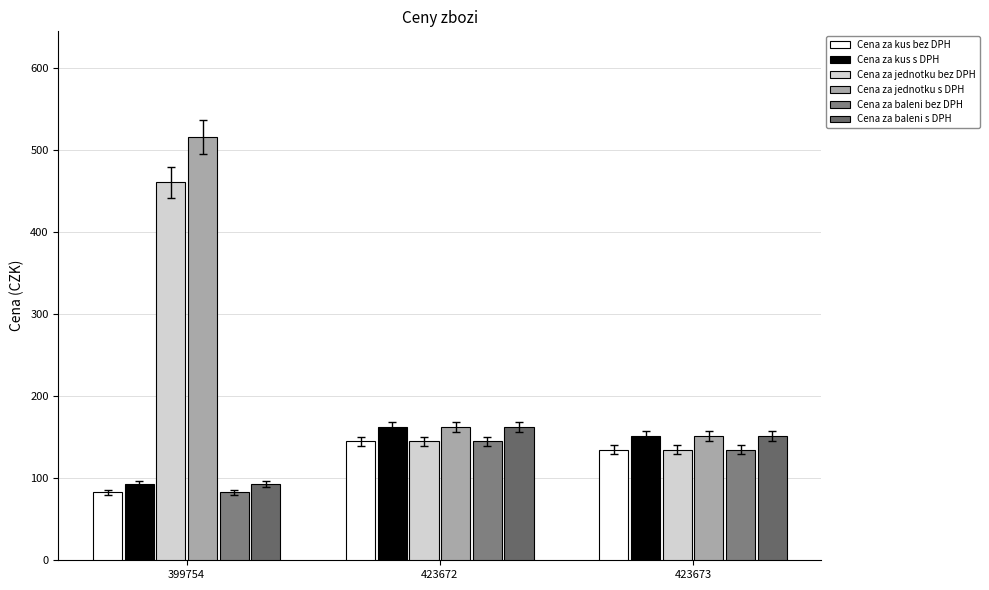

At how many categories does at least one series exceed 390?

1